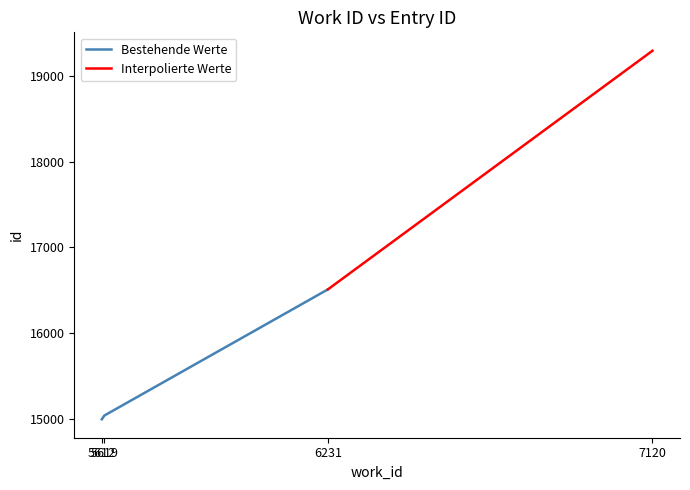

The chart shows a value of 22303 at 5619. True or false?

False